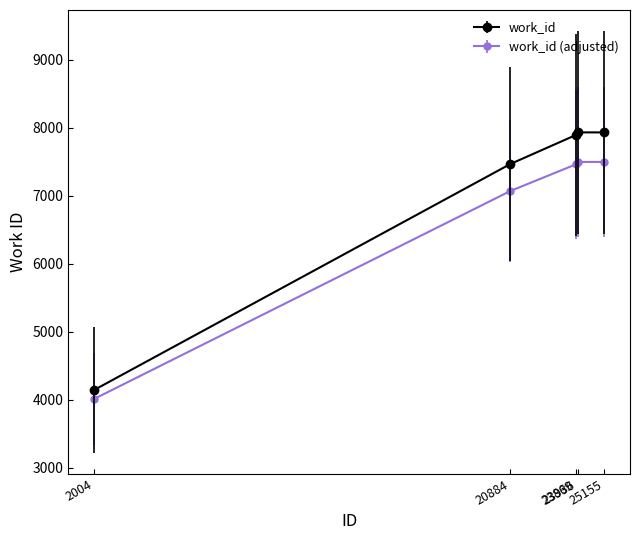

List the series in order of their peak value, highest first.

work_id, work_id (adjusted)